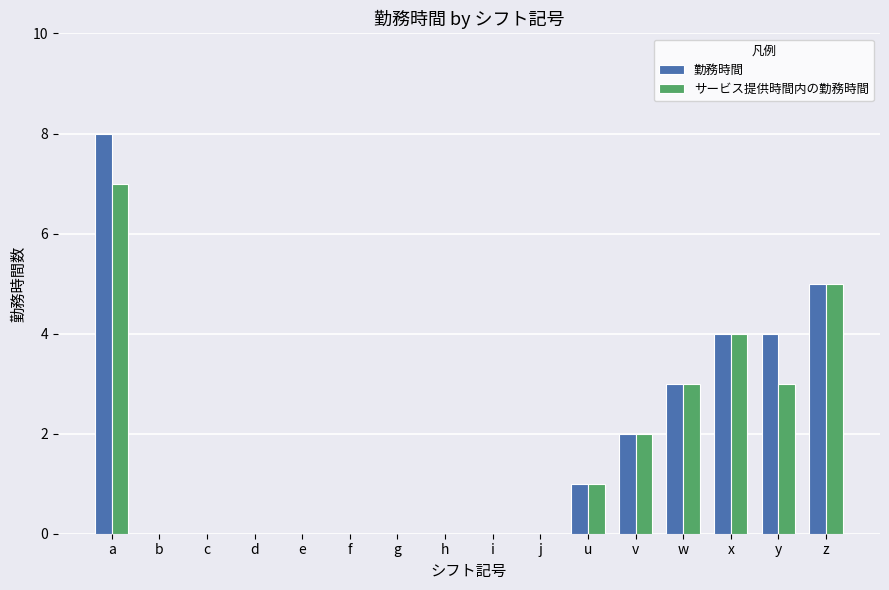

What is the sum of all サービス提供時間内の勤務時間 values?

25